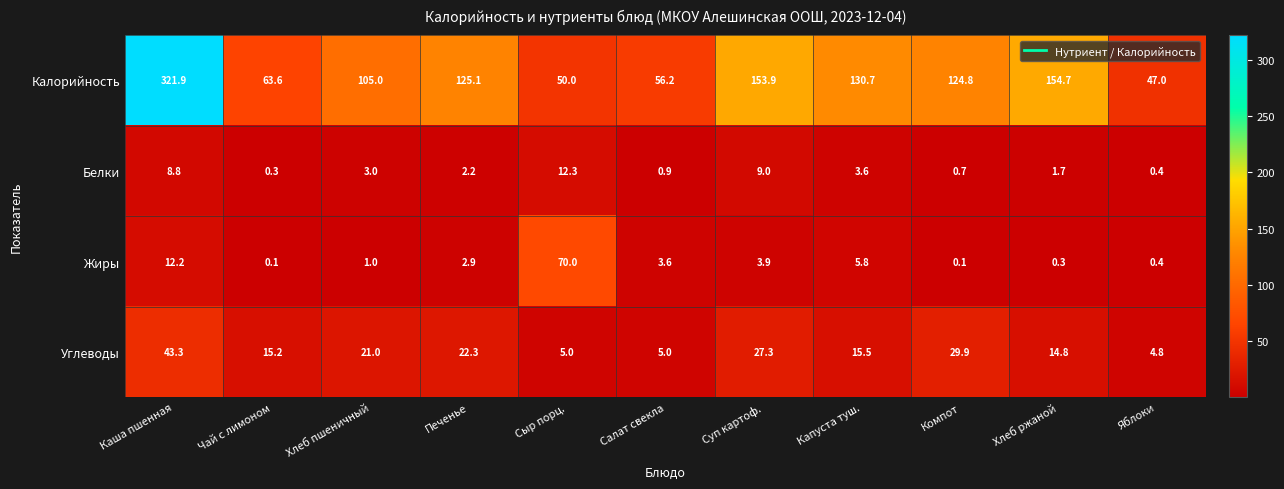

How many values in the Углеводы series exceed 15?

7